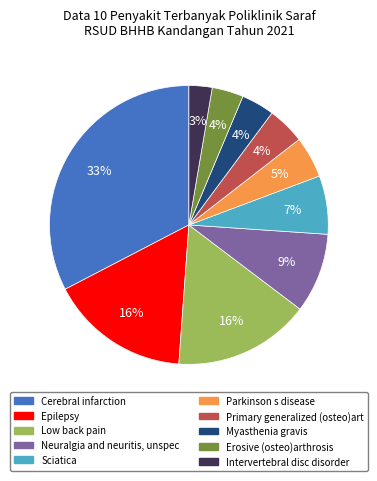

Combined, do Sciatica and Intervertebral disc disorder account for over 50%?

No